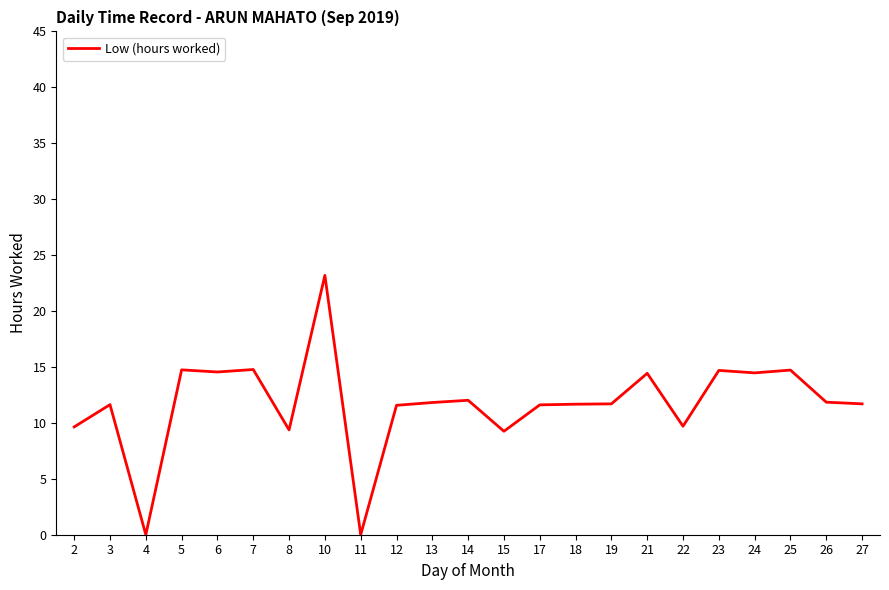

What is the approximate value at 27?

11.7